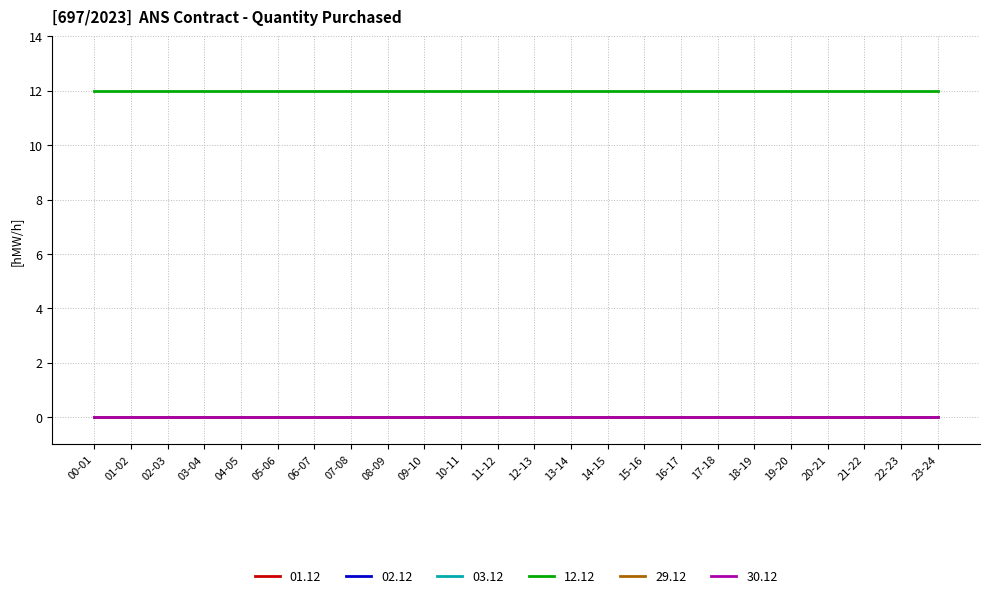

List the series in order of their peak value, highest first.

12.12, 01.12, 02.12, 03.12, 29.12, 30.12